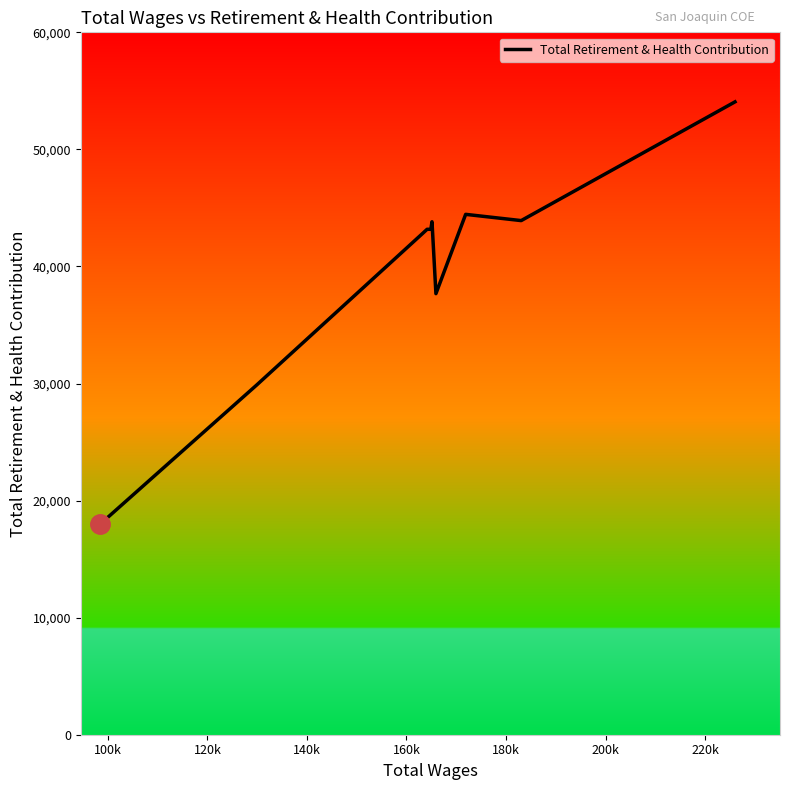

What is the difference between the maximum and minimum values?

36055